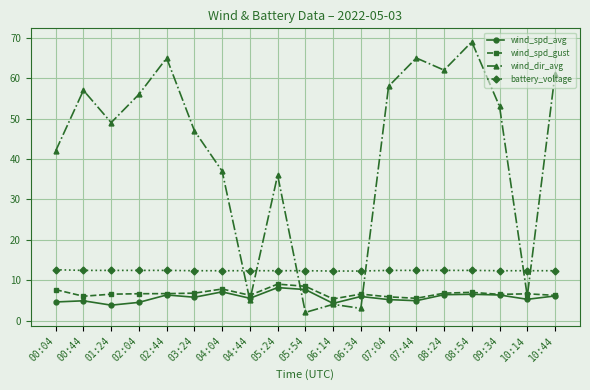

What position from the left is 03:24?

6